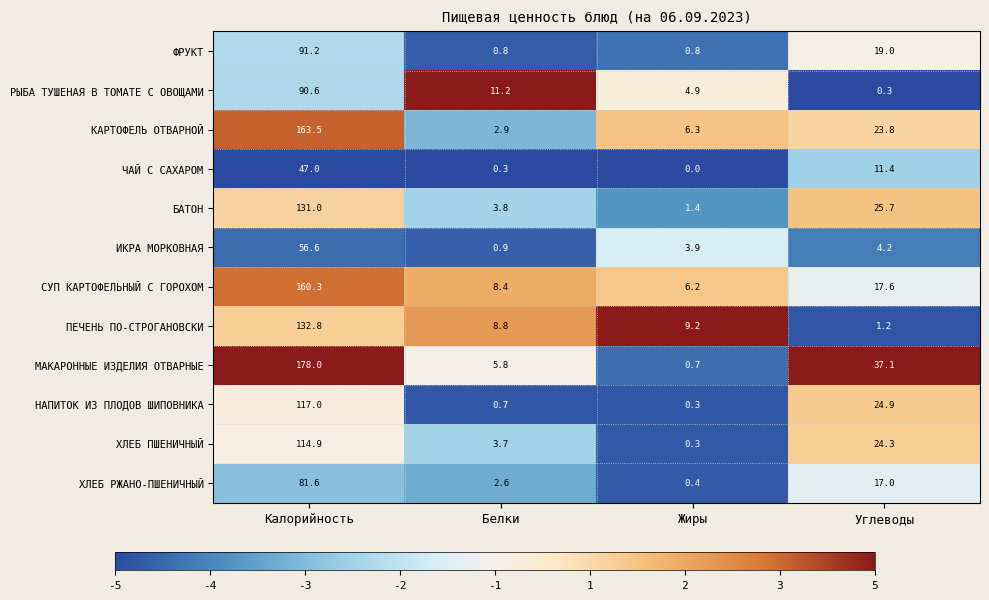

The РЫБА ТУШЕНАЯ В ТОМАТЕ С ОВОЩАМИ series shows 4.9 at Жиры. True or false?

True